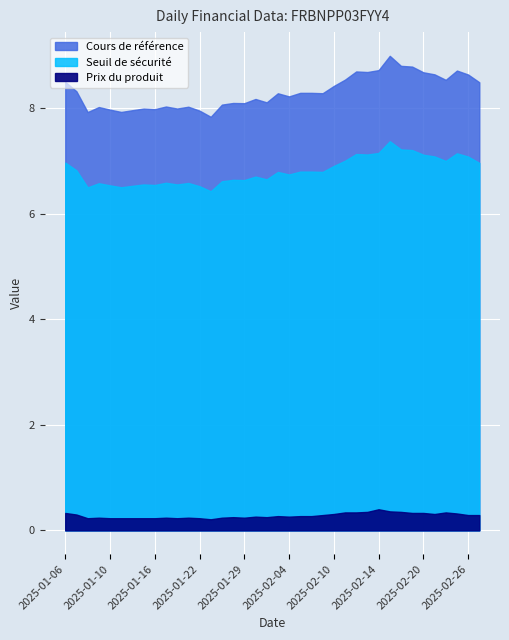

Reading right to left, what are all the values shown in this chart?

Cours de référence: 8.5	8.6	8.7	8.5	8.6	8.7	8.8	8.8	9.0	8.7	8.7	8.7	8.5	8.4	8.3	8.3	8.3	8.2	8.3	8.1	8.2	8.1	8.1	8.1	7.8	8.0	8.0	8.0	8.0	8.0	8.0	8.0	7.9	8.0	8.0	7.9	8.3	8.5
Seuil de sécurité: 7.0	7.1	7.1	7.0	7.1	7.1	7.2	7.2	7.4	7.2	7.1	7.1	7.0	6.9	6.8	6.8	6.8	6.7	6.8	6.7	6.7	6.6	6.6	6.6	6.4	6.5	6.6	6.6	6.6	6.5	6.6	6.5	6.5	6.5	6.6	6.5	6.8	7.0
Prix du produit: 0.3	0.3	0.3	0.3	0.3	0.3	0.3	0.3	0.4	0.4	0.3	0.3	0.3	0.3	0.3	0.3	0.3	0.3	0.3	0.2	0.3	0.2	0.2	0.2	0.2	0.2	0.2	0.2	0.2	0.2	0.2	0.2	0.2	0.2	0.2	0.2	0.3	0.3